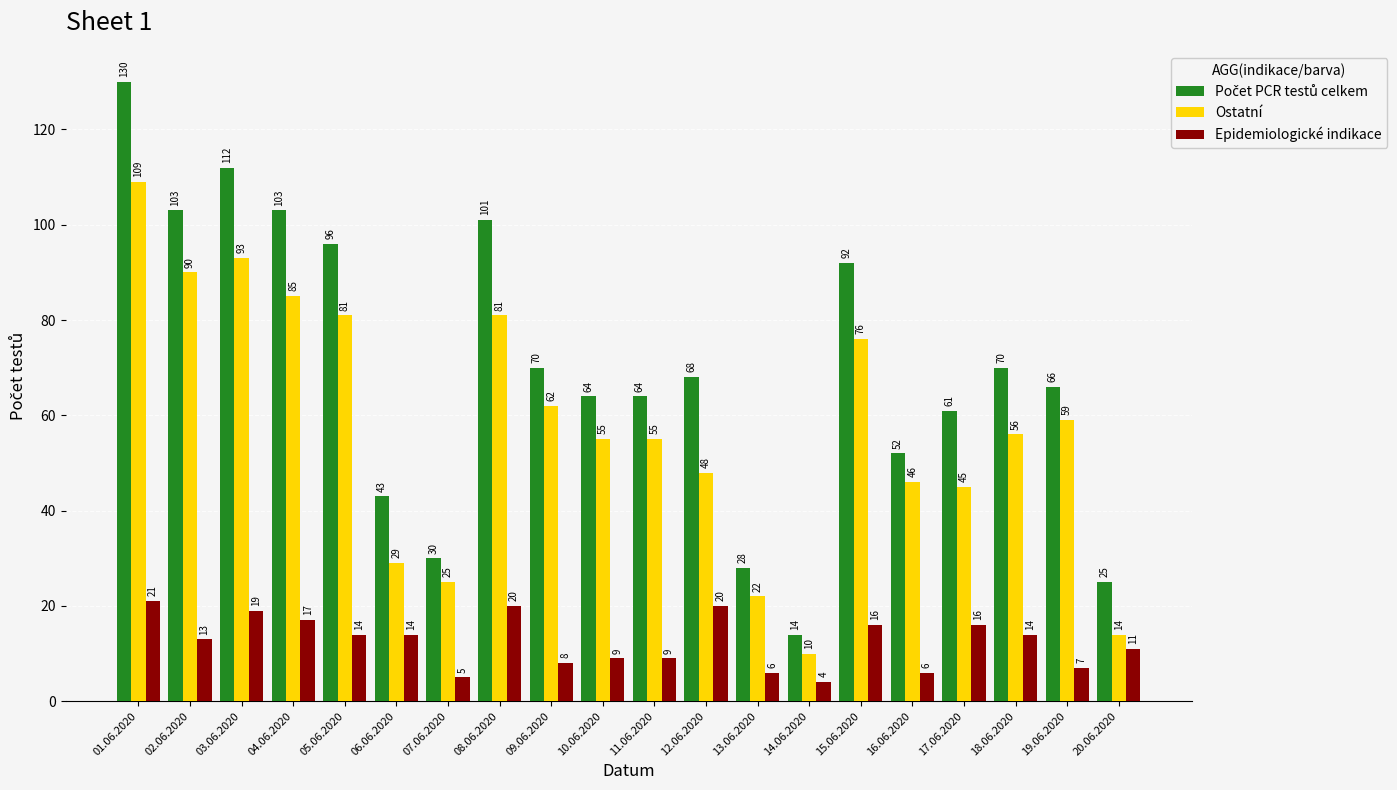

What is the label of the 8th bar from the right?

13.06.2020